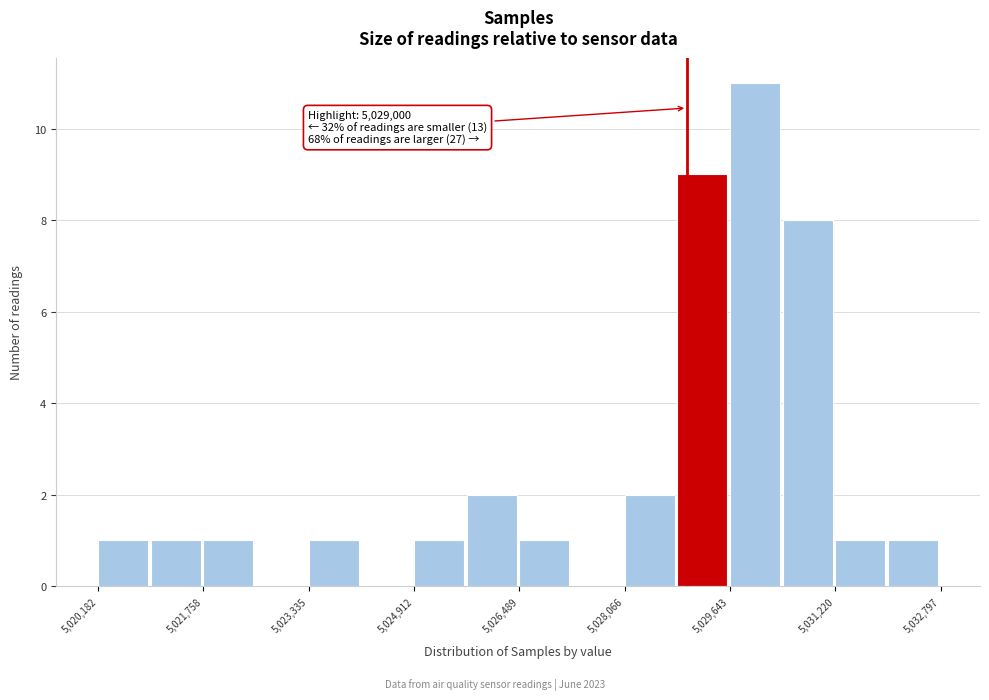

Read against the x-axis, roughly where is the centre of the tallest bar?

5030000